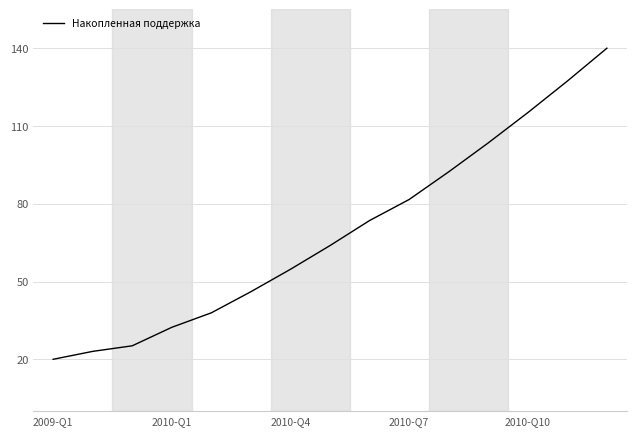

What is the difference between the maximum and minimum values?

120.0